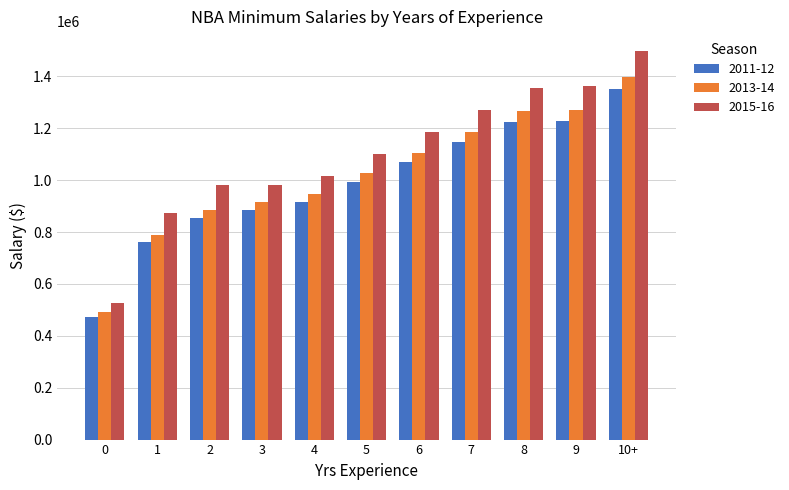

How many data points does each series have?

11